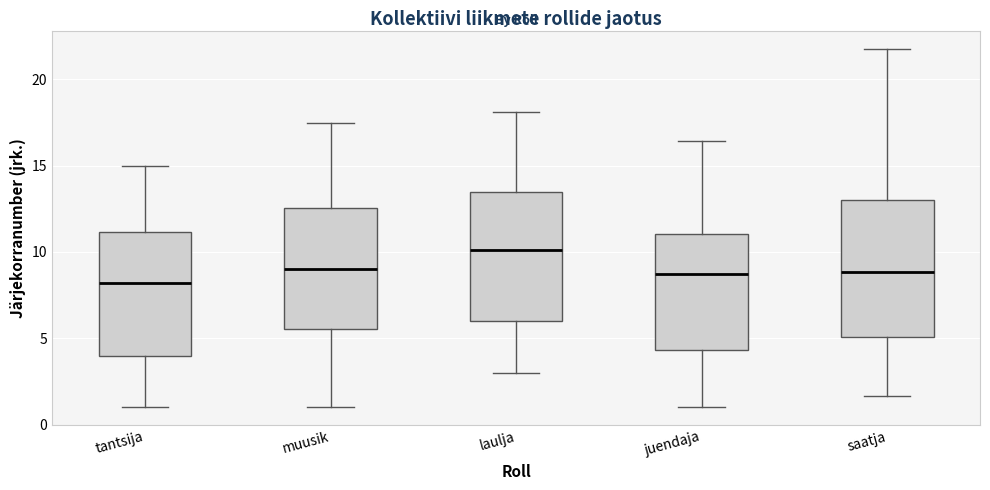

Where does the median line of the box for juendaja sit on the y-axis? The values are not printed on the chart, so give them approximately, as read against the axis.

8.5